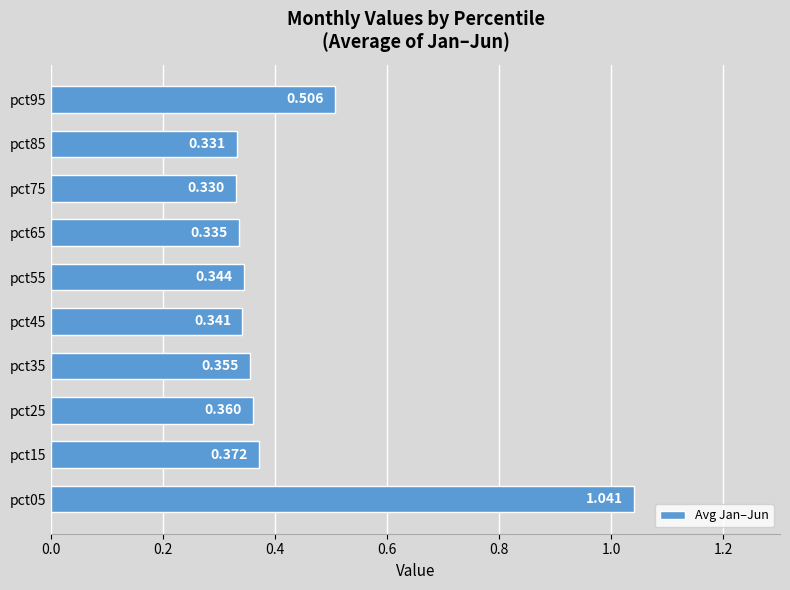

What is the difference between the maximum and minimum values?

0.7